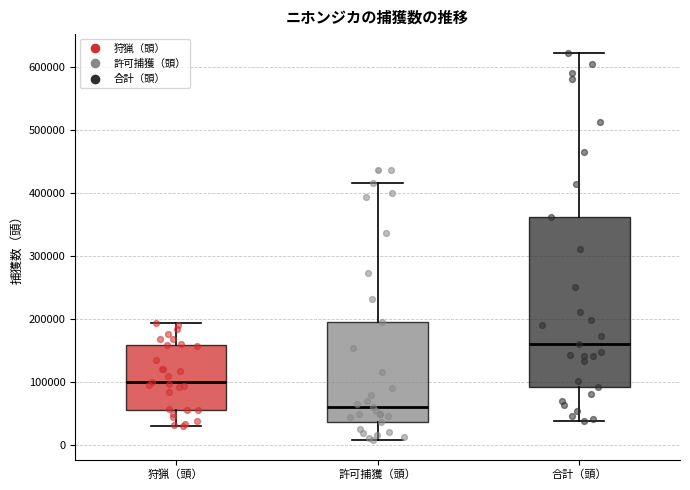

Reading left to right, transcribe this box plot: for each box, give where its median line is, the range the box spans, and where its two whiskers end, as read against the y-axis. The values are not printed on the chart, so give them approximately, as read against the axis.

狩猟（頭）: median 100000, box 60000 to 160000, whiskers 30000 to 190000
許可捕獲（頭）: median 60000, box 40000 to 200000, whiskers 10000 to 420000
合計（頭）: median 160000, box 90000 to 360000, whiskers 40000 to 620000